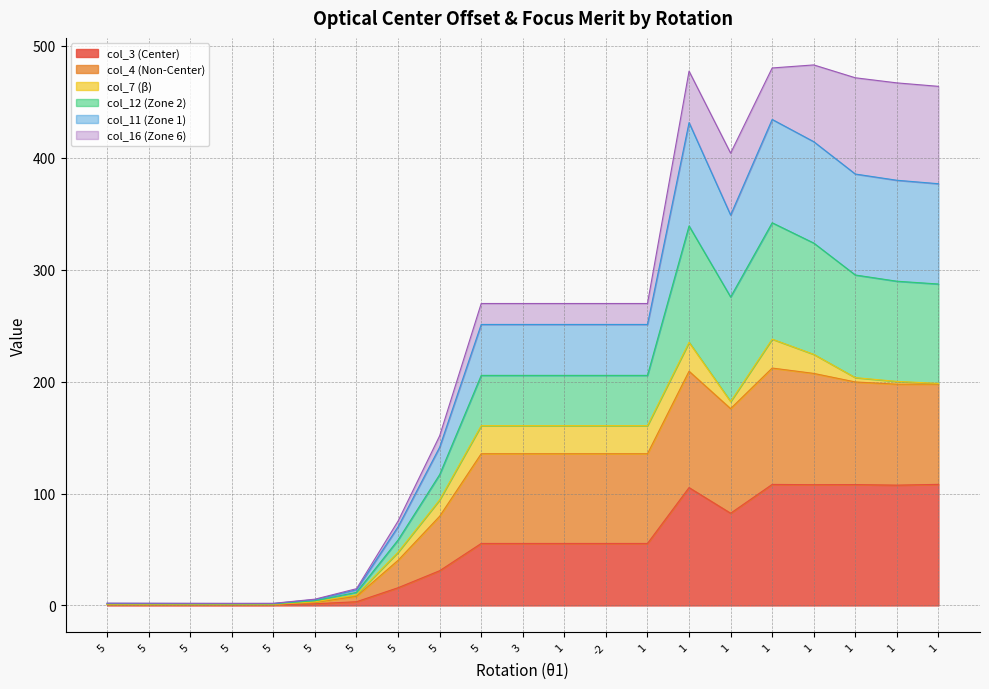

How many values in the col_3 (Center) series are below 55?

9